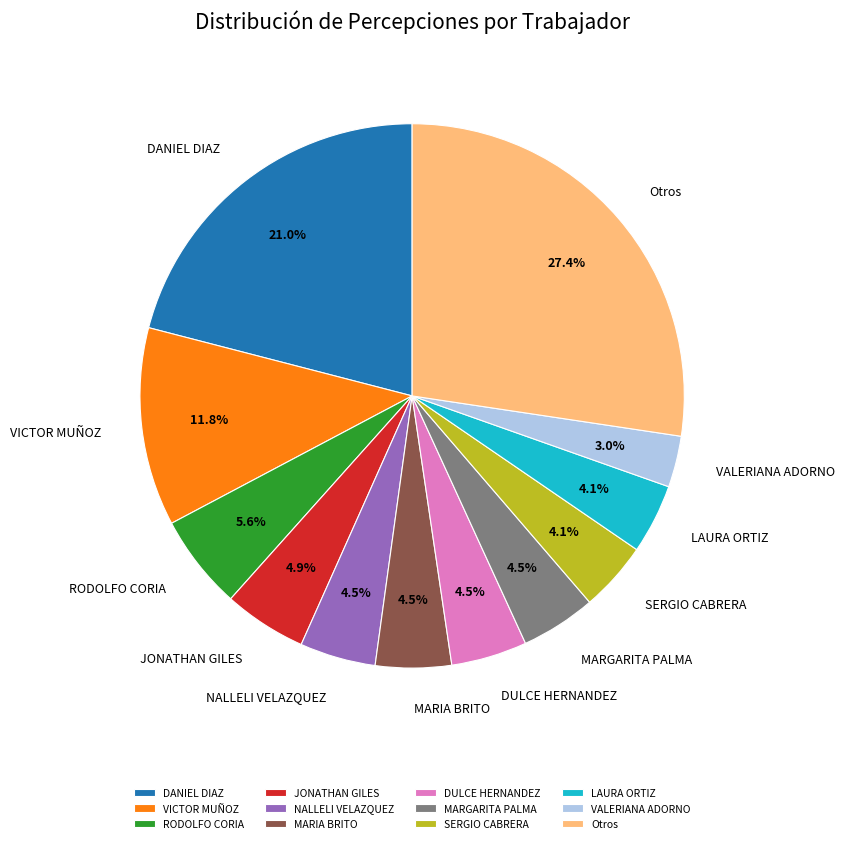

What is the largest slice in the pie chart?

Otros